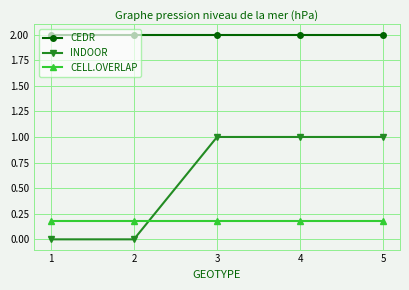

Read the CELL.OVERLAP value at 4.

0.2